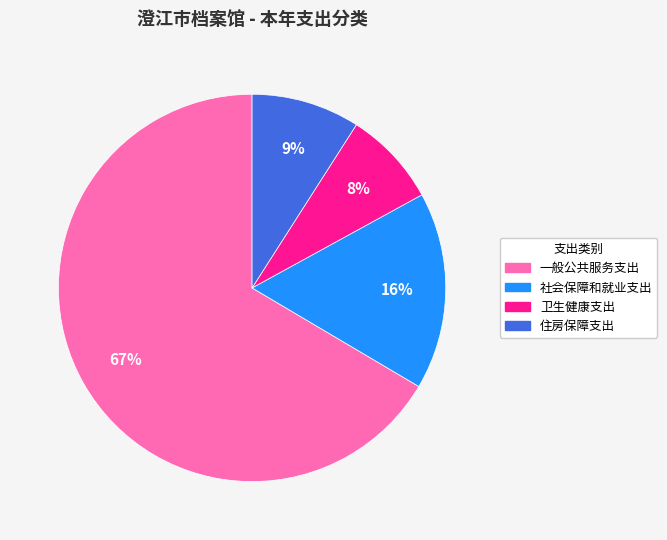

Between 一般公共服务支出 and 住房保障支出, which is larger?

一般公共服务支出